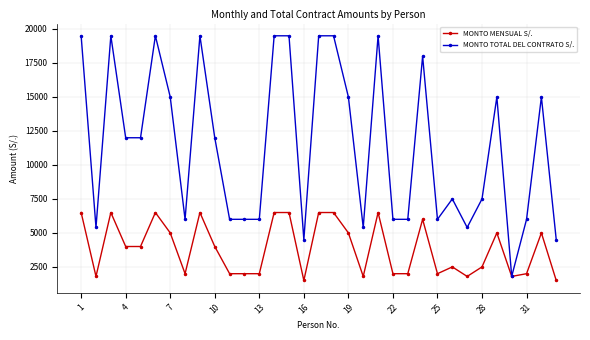

Which series has the largest range (max minus min)?

MONTO TOTAL DEL CONTRATO S/.